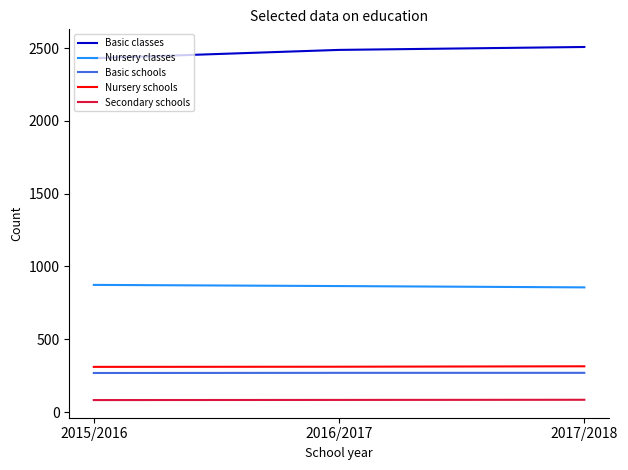

What is the spread (max minus min) of values at 2017/2018?

2423